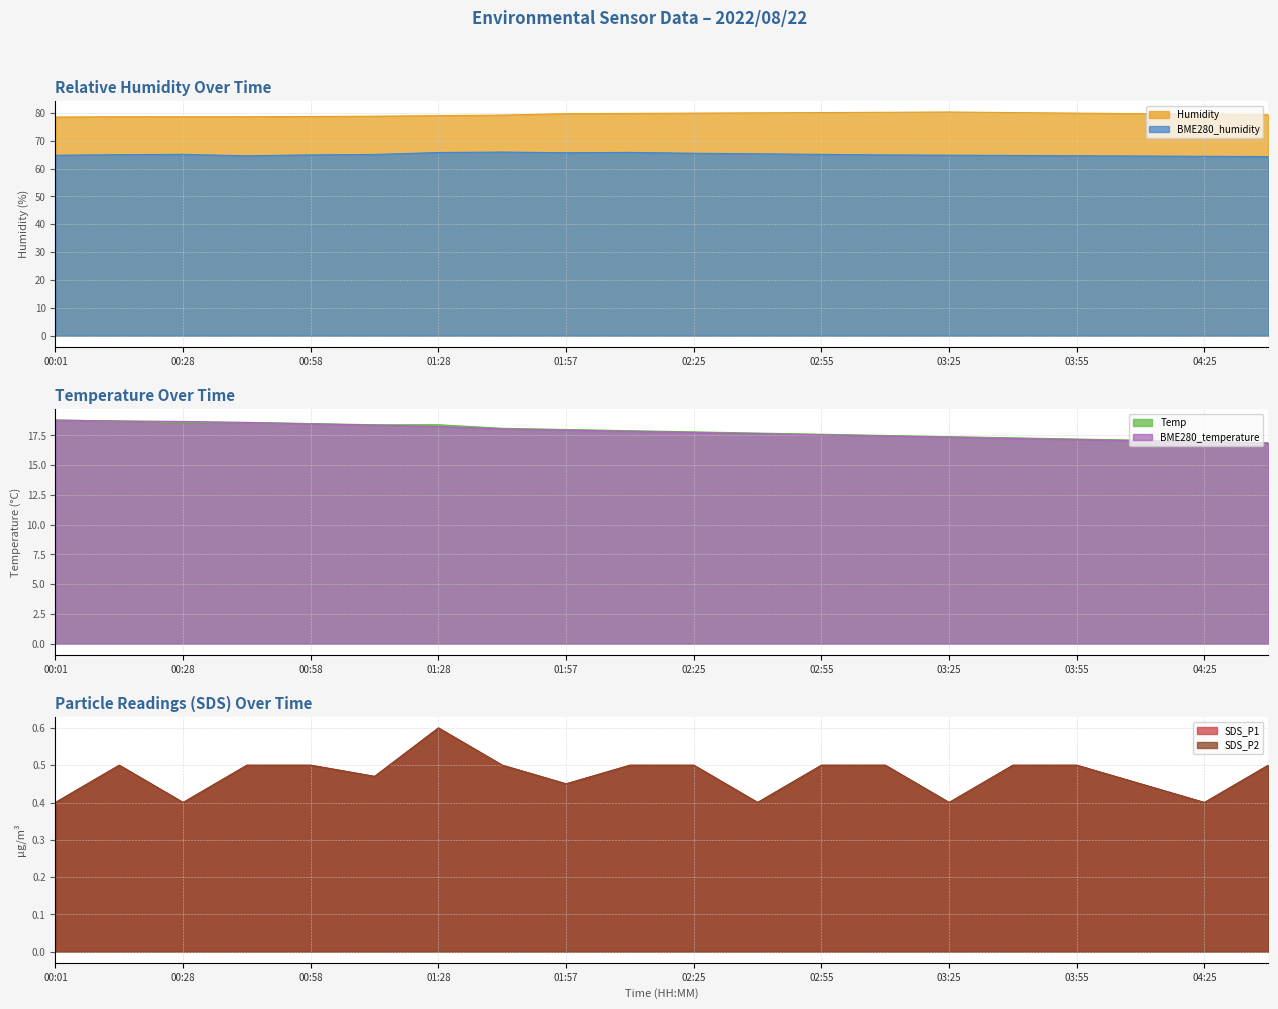

What is the sum of the BME280_humidity values at 00:28 and 01:57?

130.8